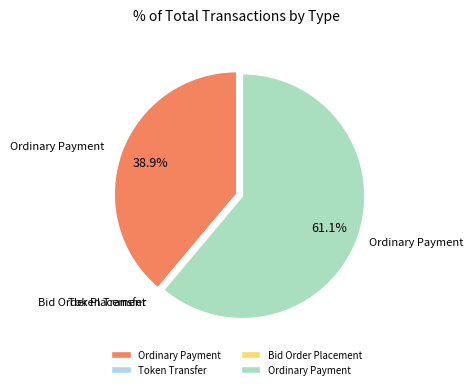

Does any single category account for the majority?

Yes